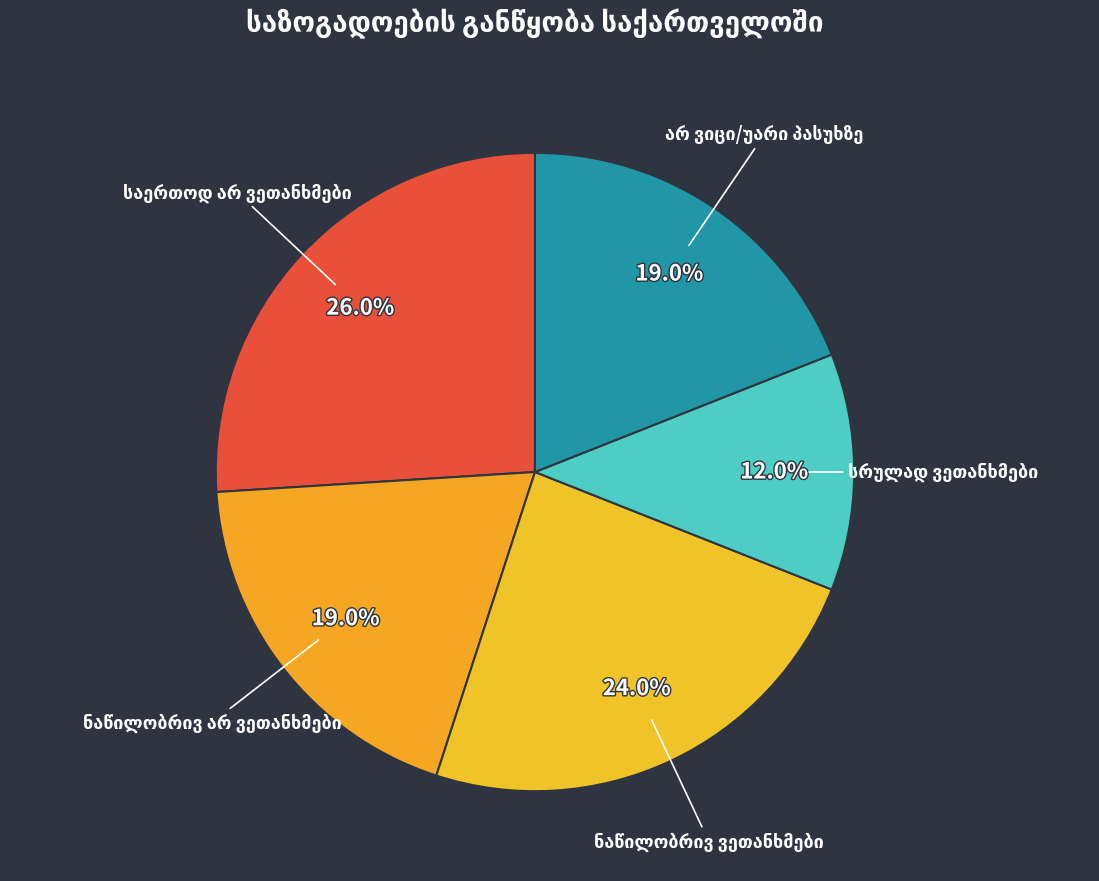

Does any single category account for the majority?

No